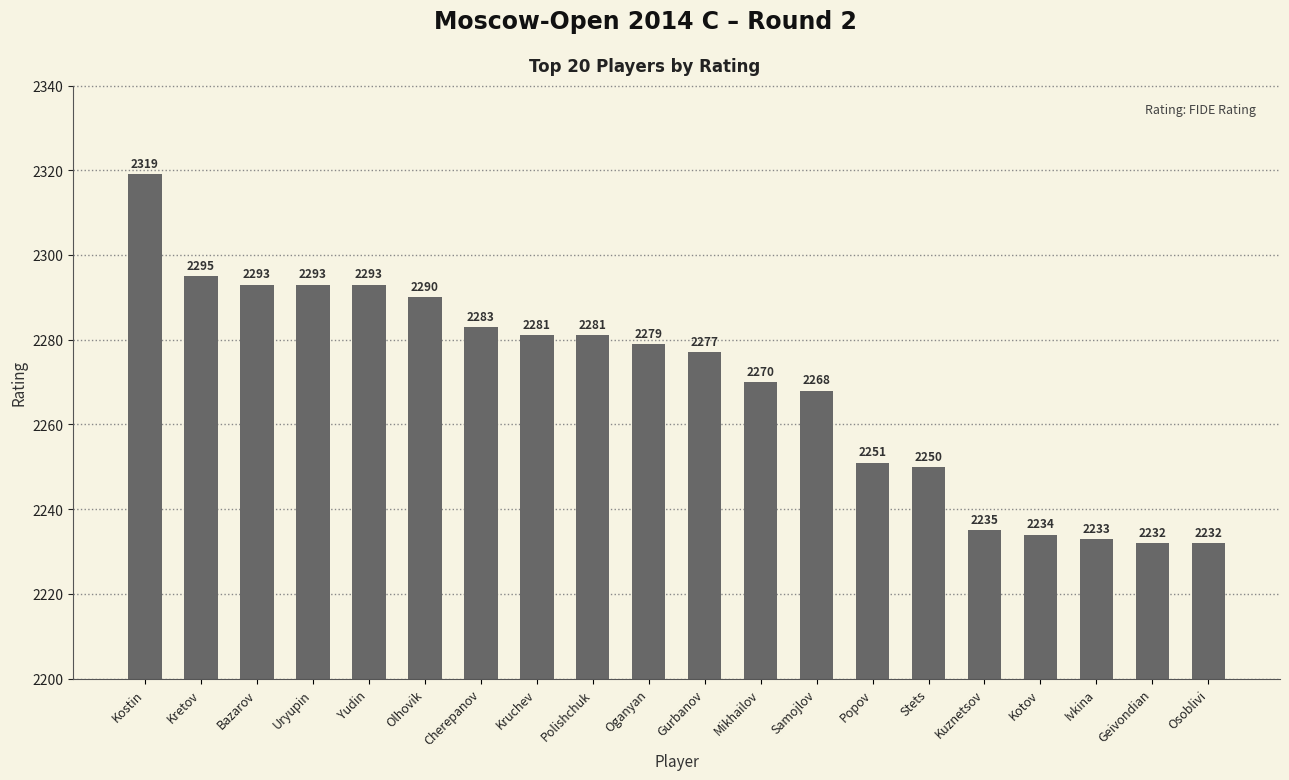

What is the average value?

2269